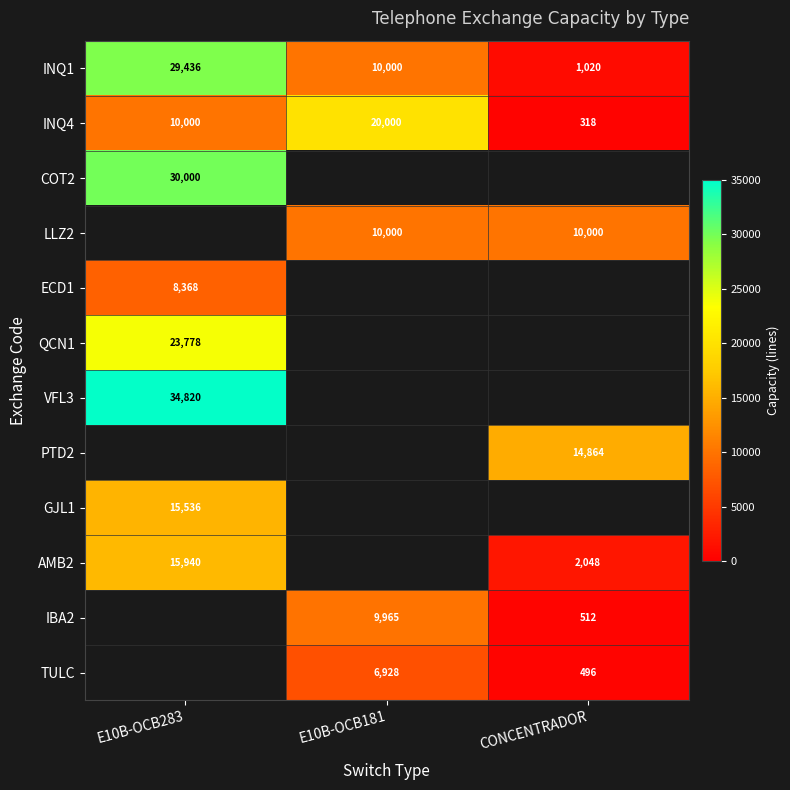

Where is INQ1 nearest to the value 15228?

E10B-OCB181